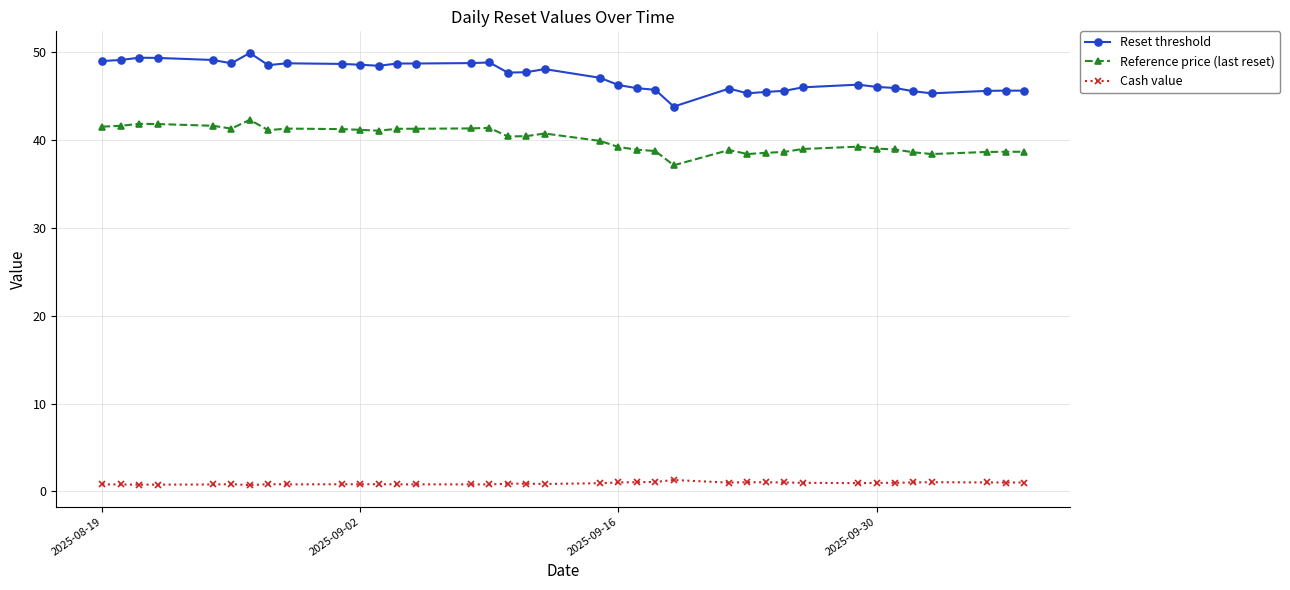

List the series in order of their peak value, lowest first.

Cash value, Reference price (last reset), Reset threshold